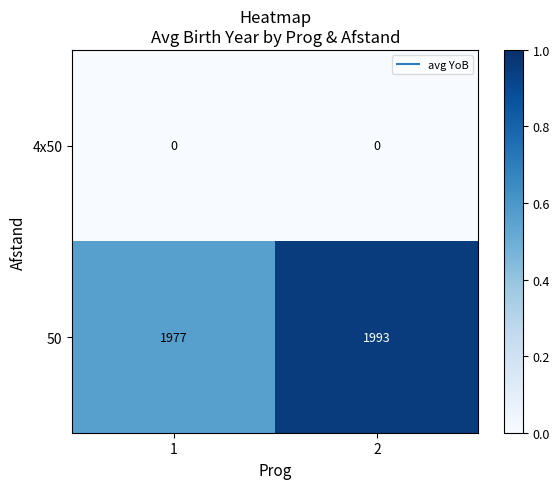

Between 1 and 2, which series saw the biggest shift?

50